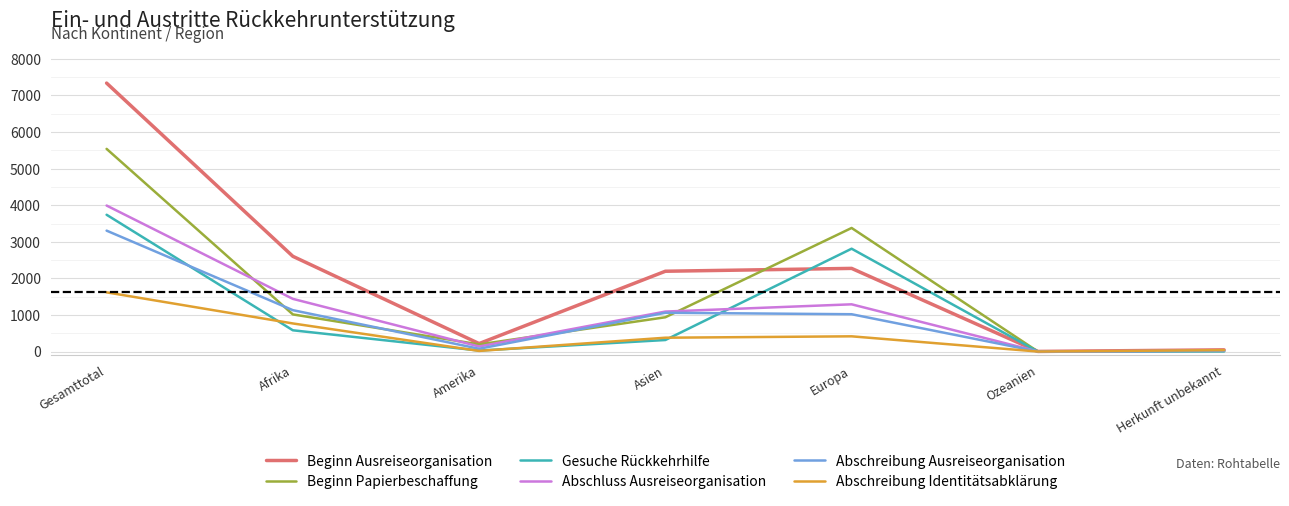

Rank the series by their maximum value, from lowest to highest.

Abschreibung Identitätsabklärung, Abschreibung Ausreiseorganisation, Gesuche Rückkehrhilfe, Abschluss Ausreiseorganisation, Beginn Papierbeschaffung, Beginn Ausreiseorganisation